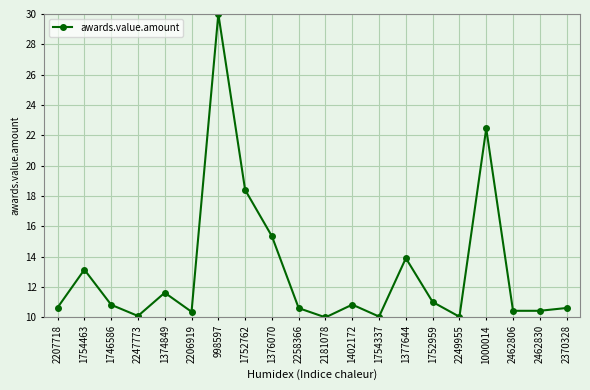

What is the smallest value displayed?

10.0